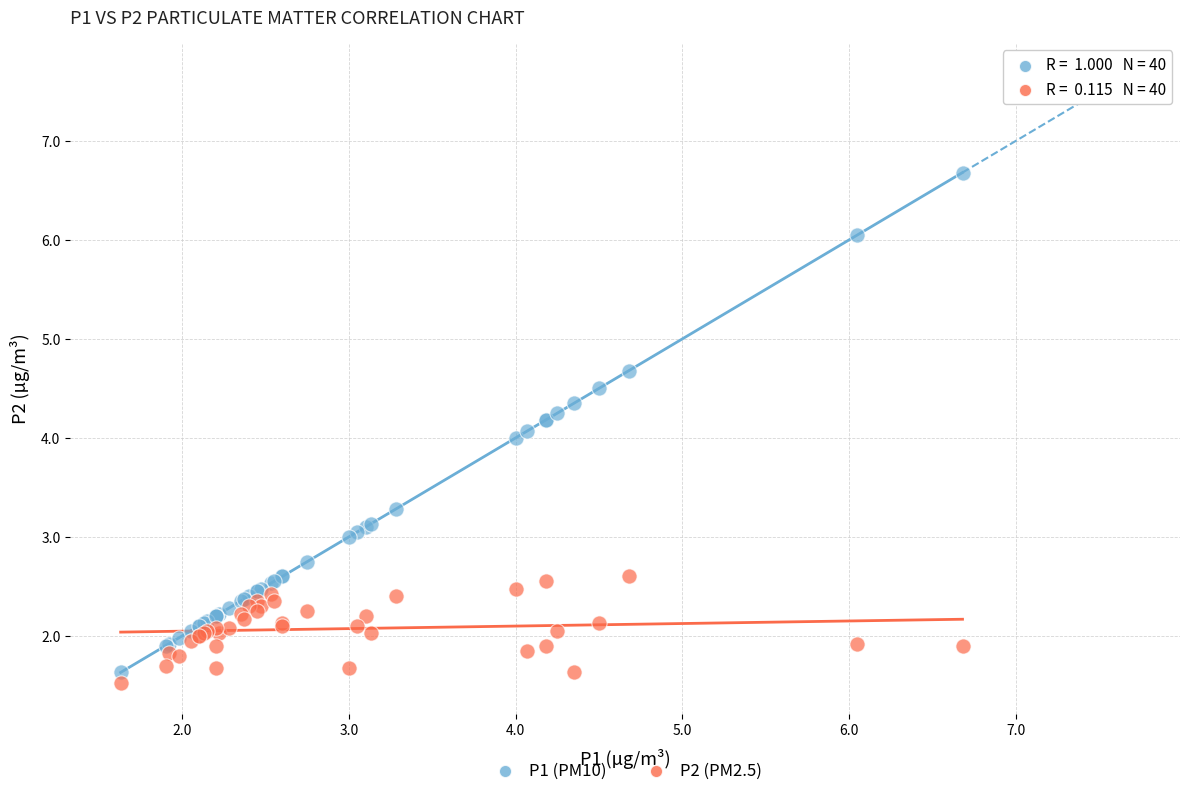

What are all the series names shown in the legend?

P1 (PM10), P2 (PM2.5)